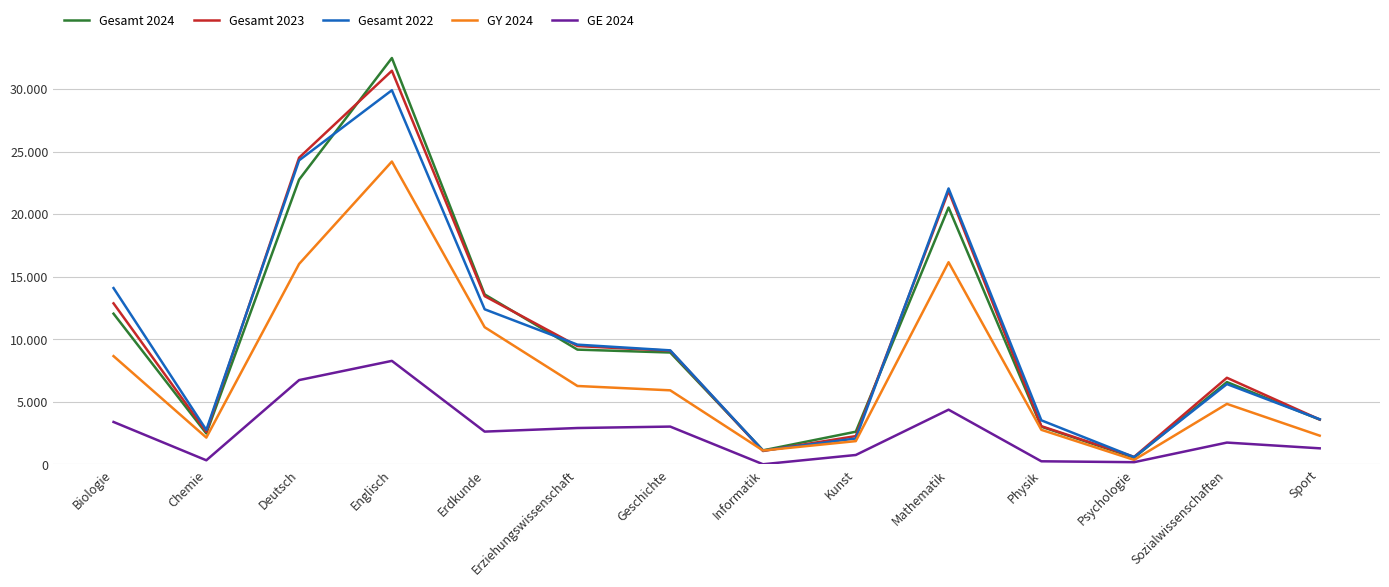

What are all the series names shown in the legend?

Gesamt 2024, Gesamt 2023, Gesamt 2022, GY 2024, GE 2024